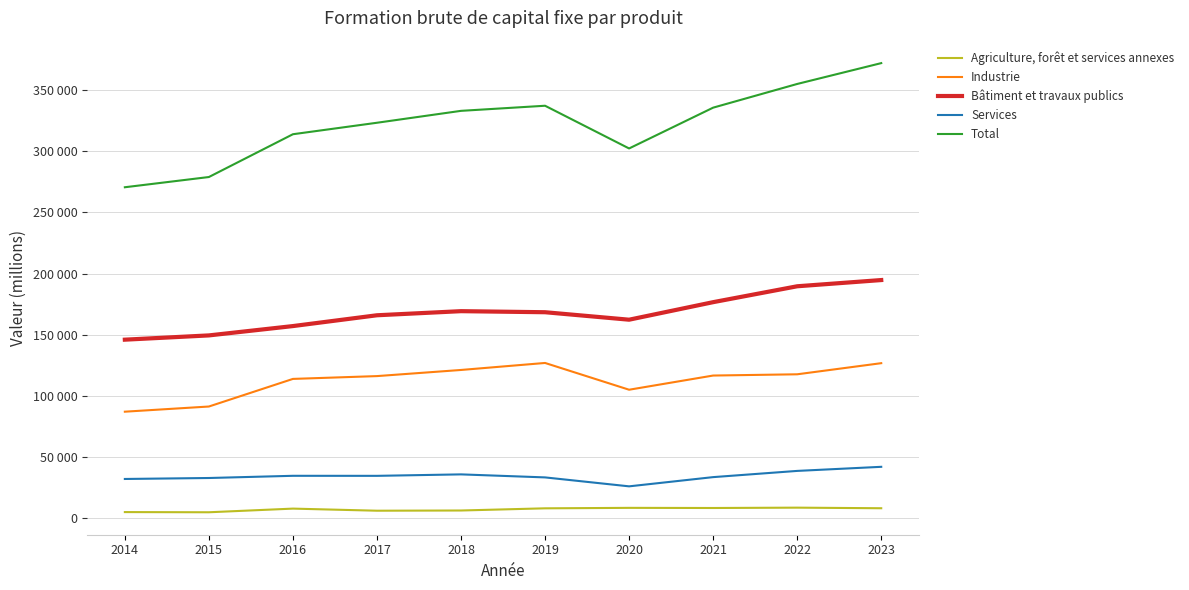

Which series changed the most between 2016 and 2022?

Total